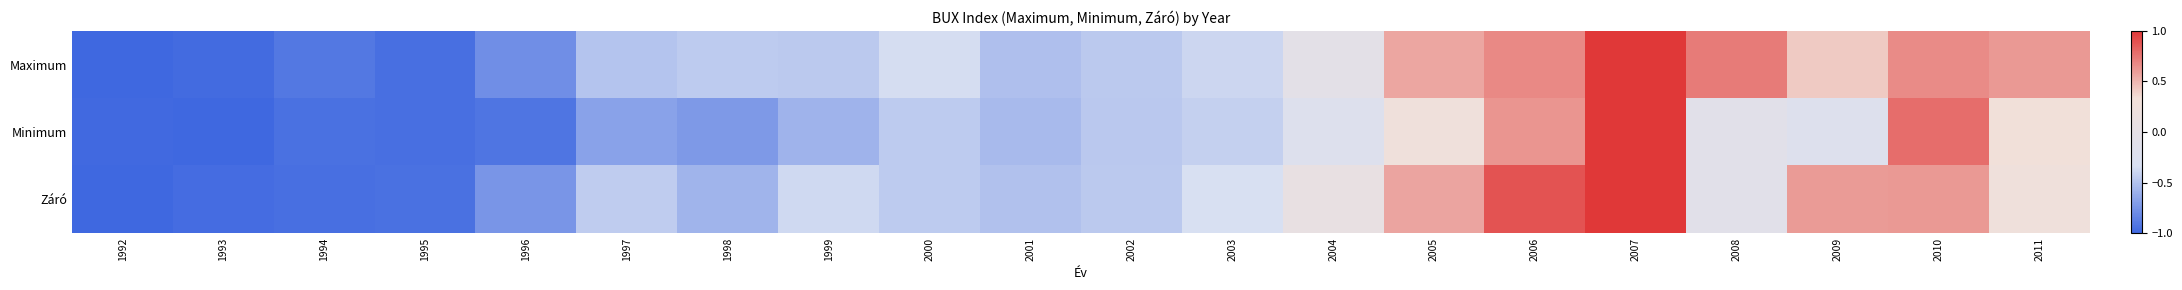

Which series has the largest range (max minus min)?

Maximum